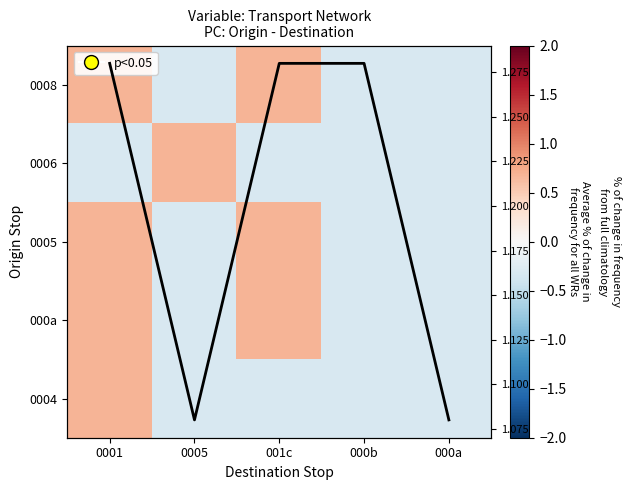

Where is 0005 nearest to the value 0?

0005